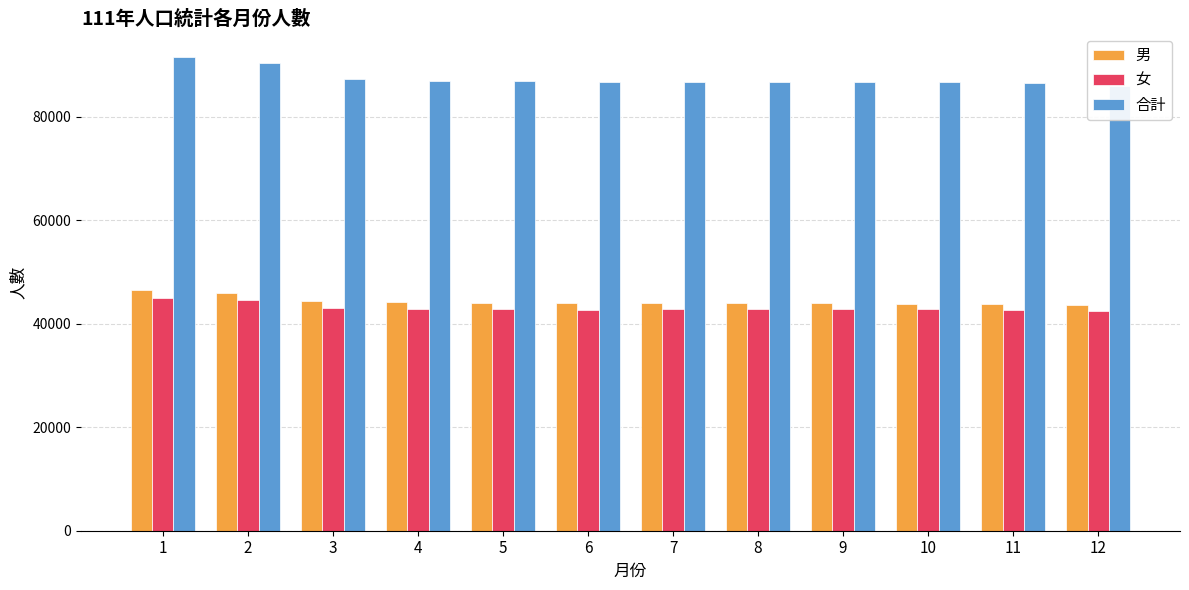

What is the total value across all series at 10?

173286